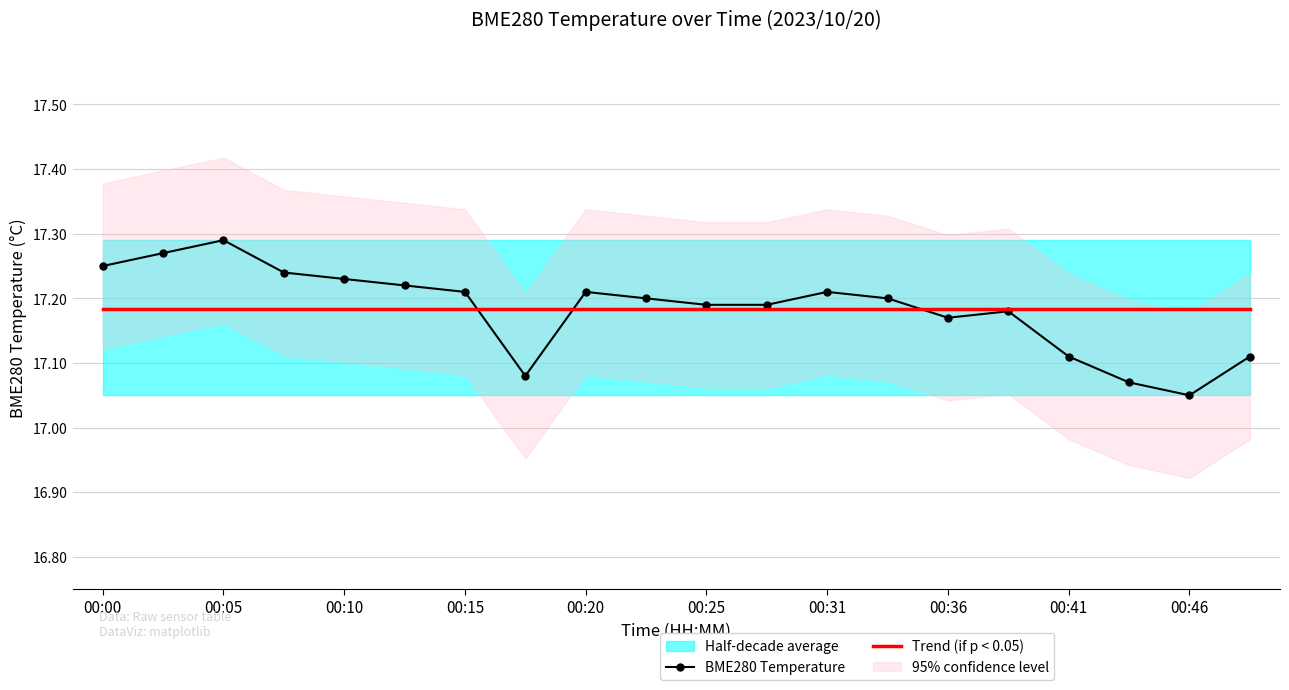

At which label is BME280 Temperature closest to 17?

00:46